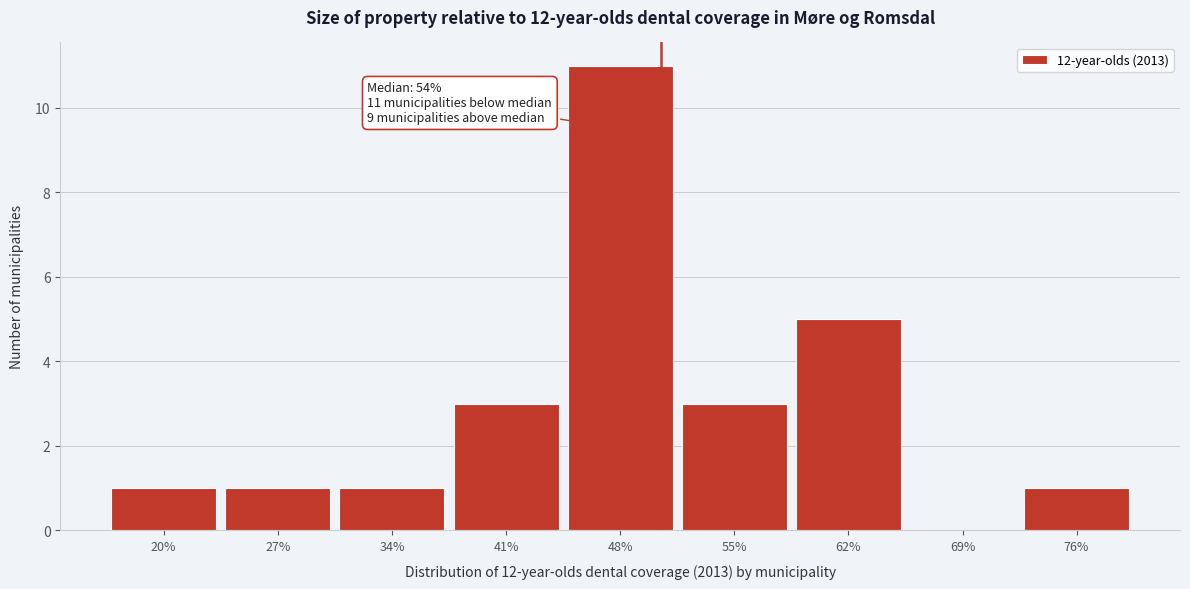

Reading left to right, transcribe all the data shown in this chart.

20%=1	27%=1	34%=1	41%=3	48%=11	55%=3	62%=5	69%=0	76%=1